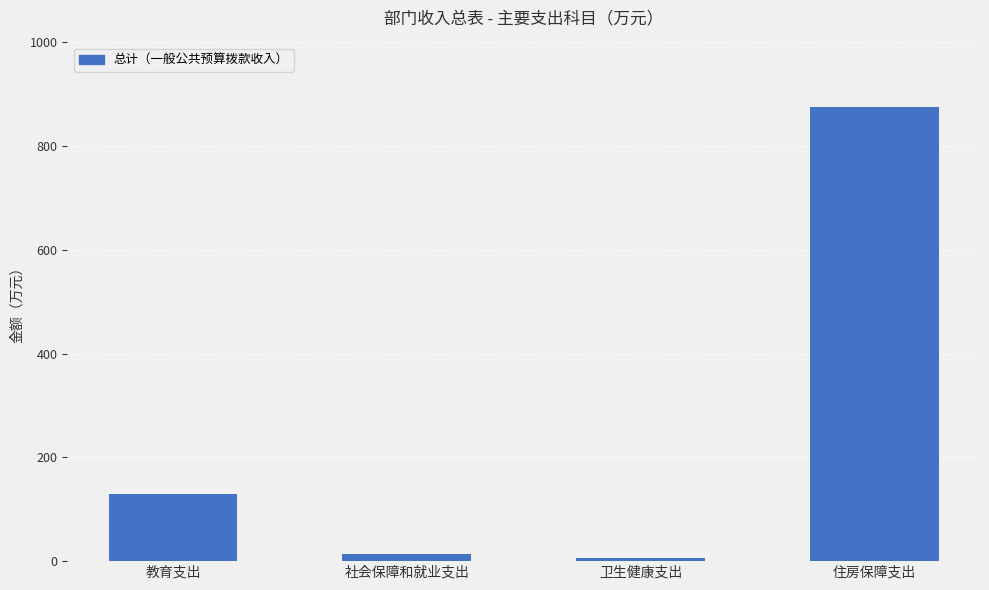

At which label is the value closest to 441?

教育支出